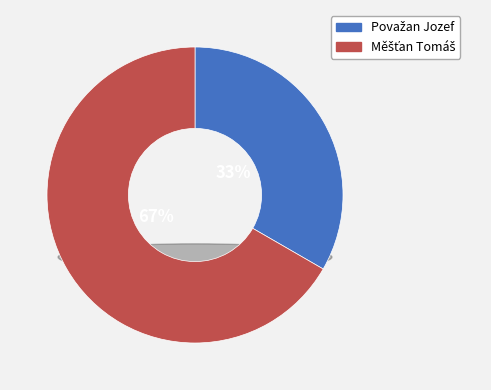

The Považan Jozef slice represents 33% of the pie. True or false?

True